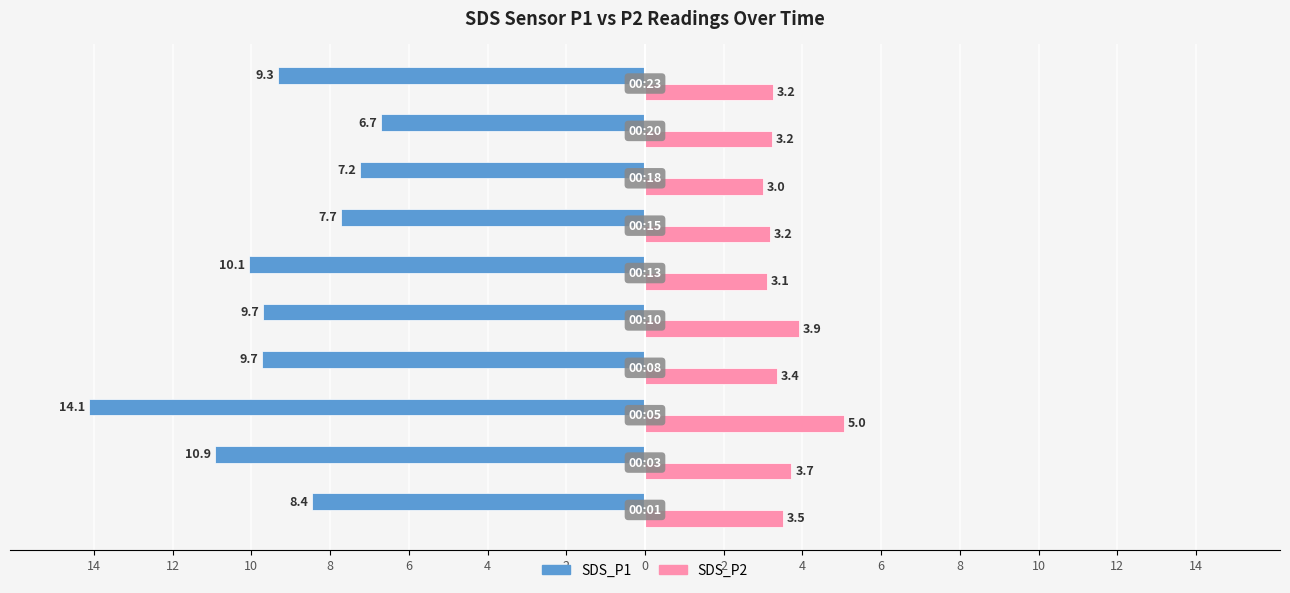

What are all the series names shown in the legend?

SDS_P1, SDS_P2